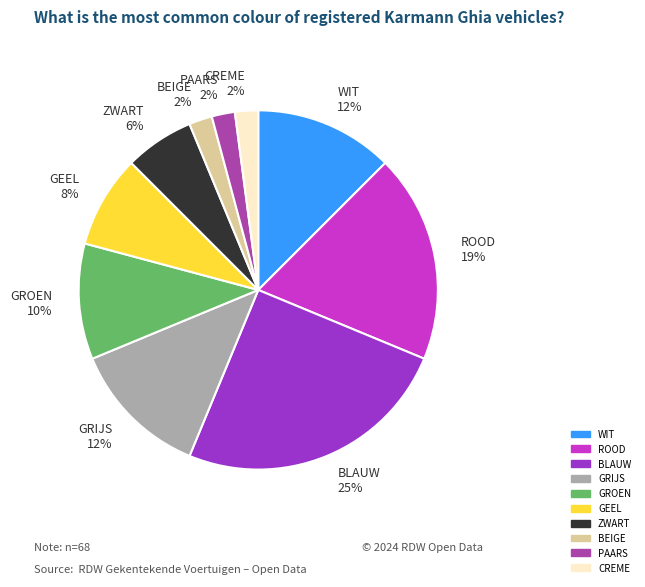

Is the sum of ROOD 19% and GRIJS 12% greater than half?

No